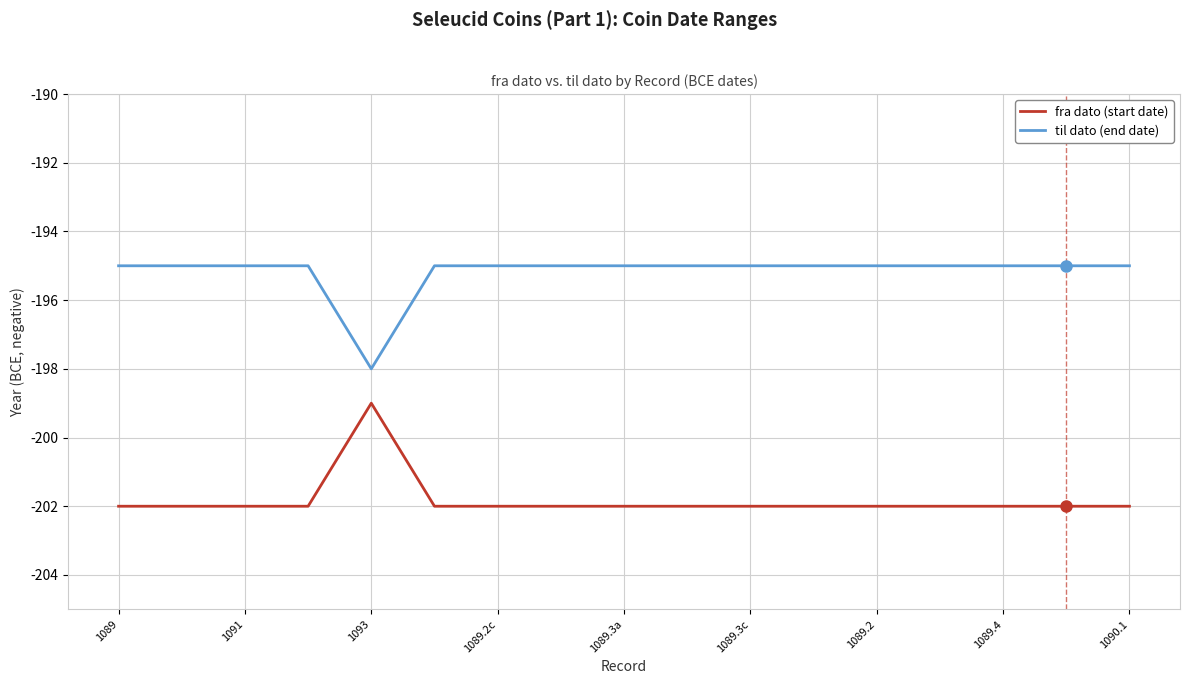

What is the highest value of the fra dato (start date) series?

-199